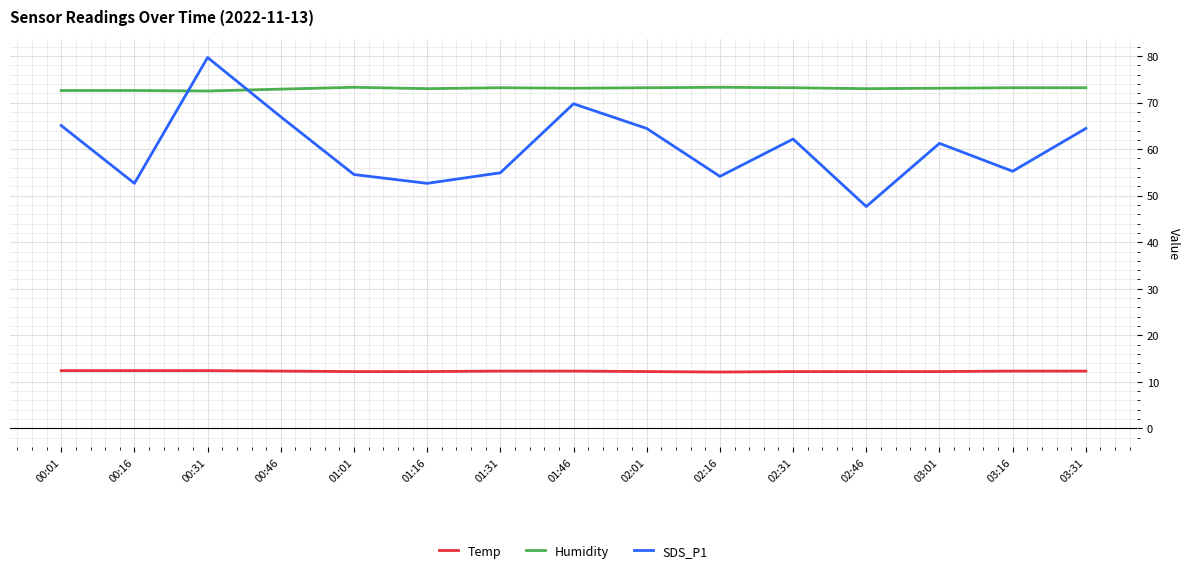

What is the difference between the maximum and minimum values in the SDS_P1 series?

32.0